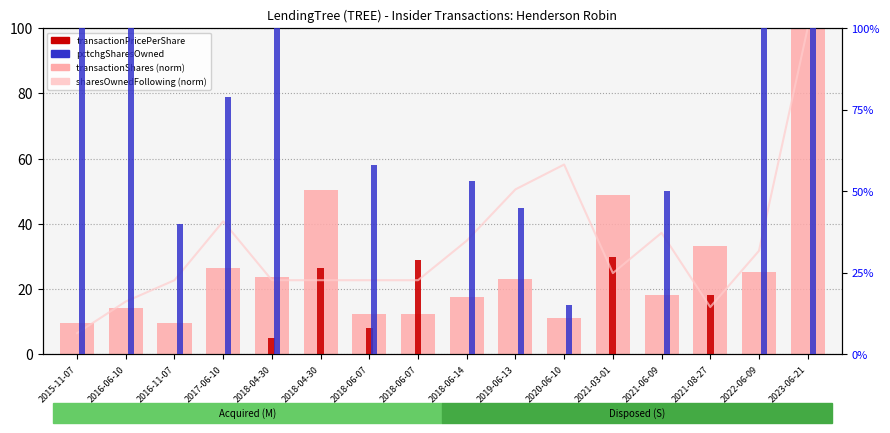

Which series has the widest spread of values?

pctchgSharesOwned (positive)